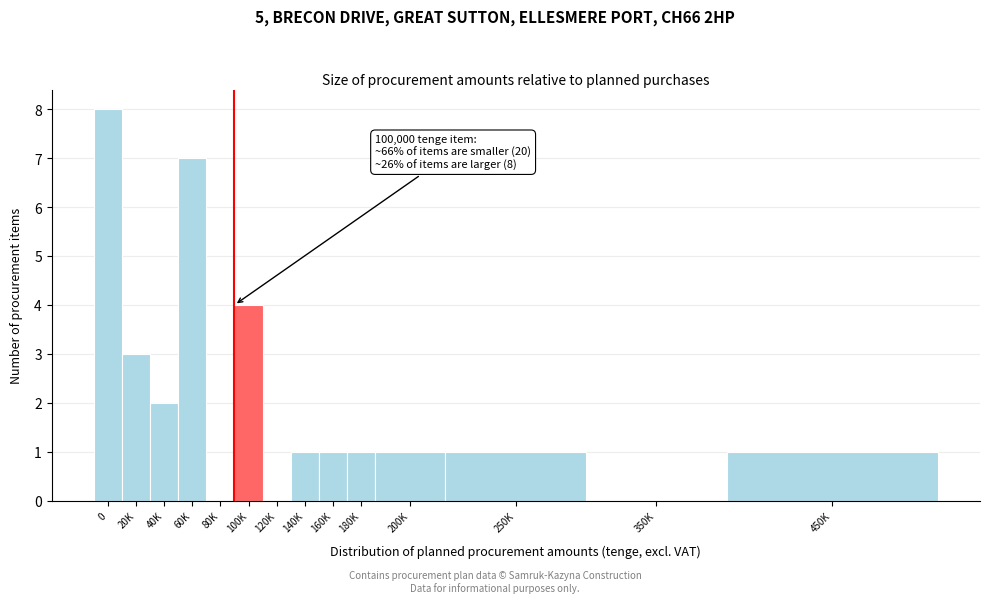

Reading left to right, transcribe all the data shown in this chart.

0=8	20K=3	40K=2	60K=7	80K=0	100K=4	120K=0	140K=1	160K=1	180K=1	200K=1	250K=1	350K=0	450K=1